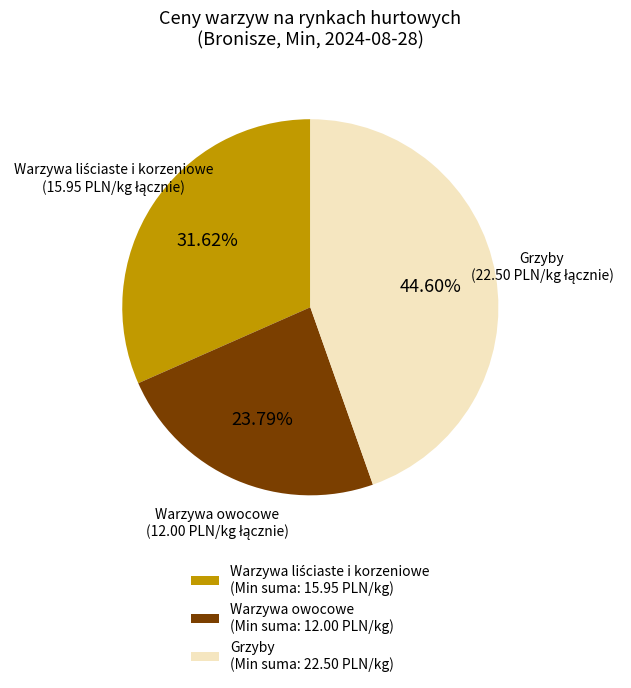

Is there any slice that represents more than half of the pie?

No